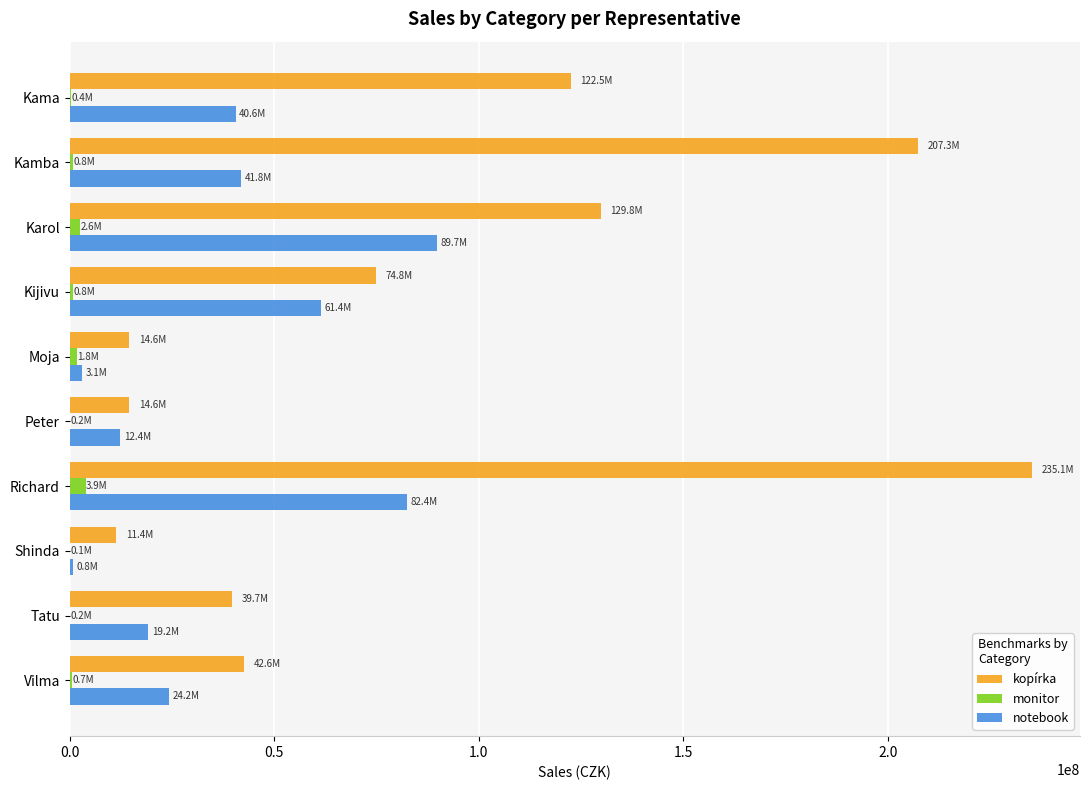

Which series has the largest total across all categories?

kopírka